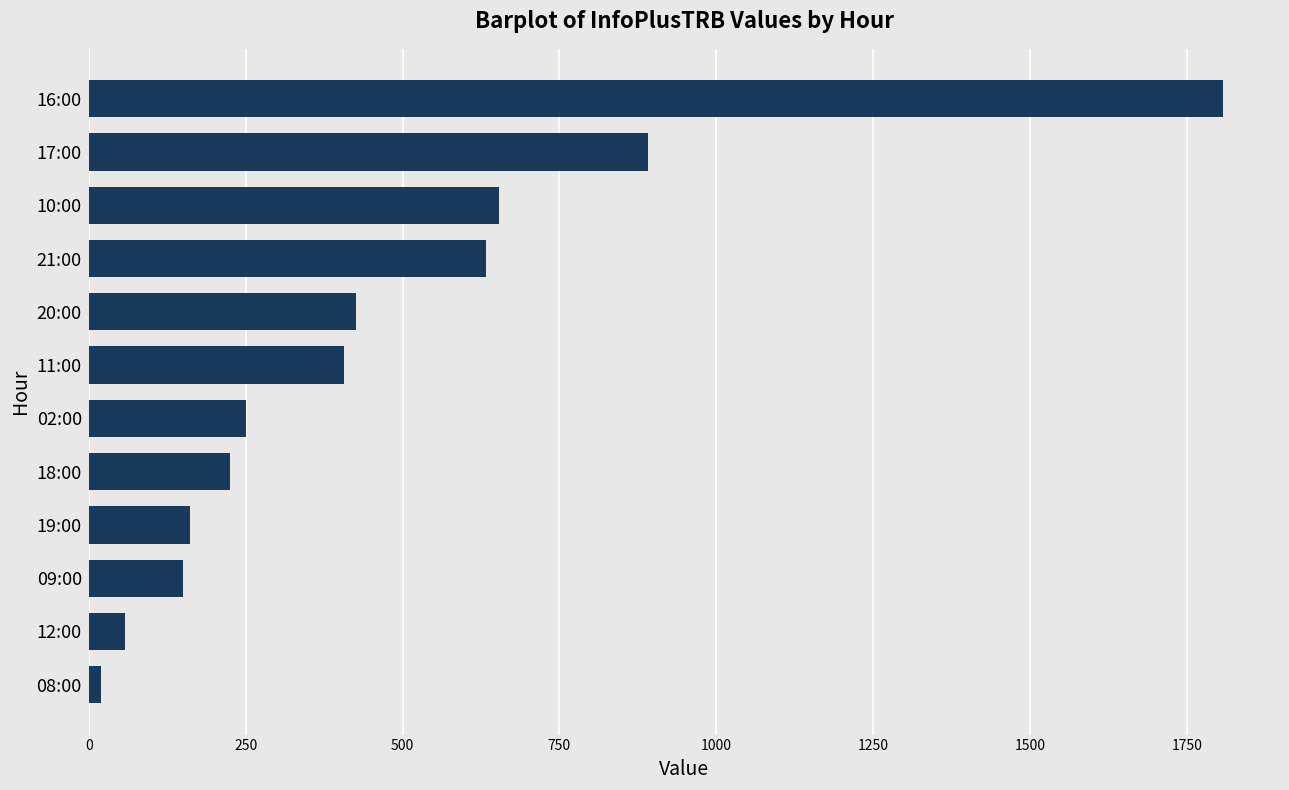

At which category does the chart reach its peak across all series?

16:00